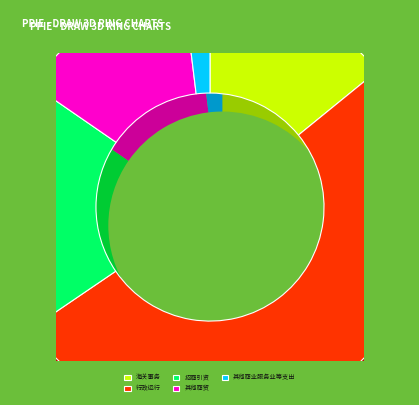

To the nearest percent, what is the difference between the largest and smallest slice percentages?

49%